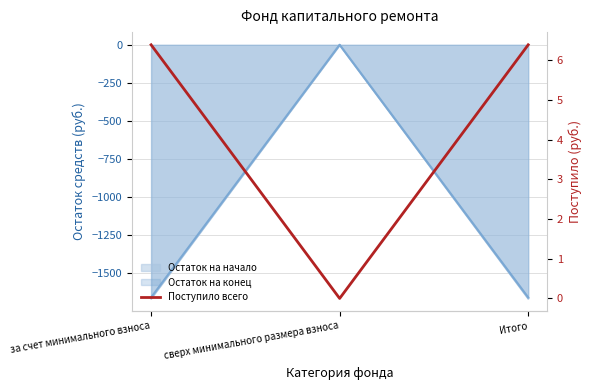

What is the label of the 3rd point from the left?

Итого